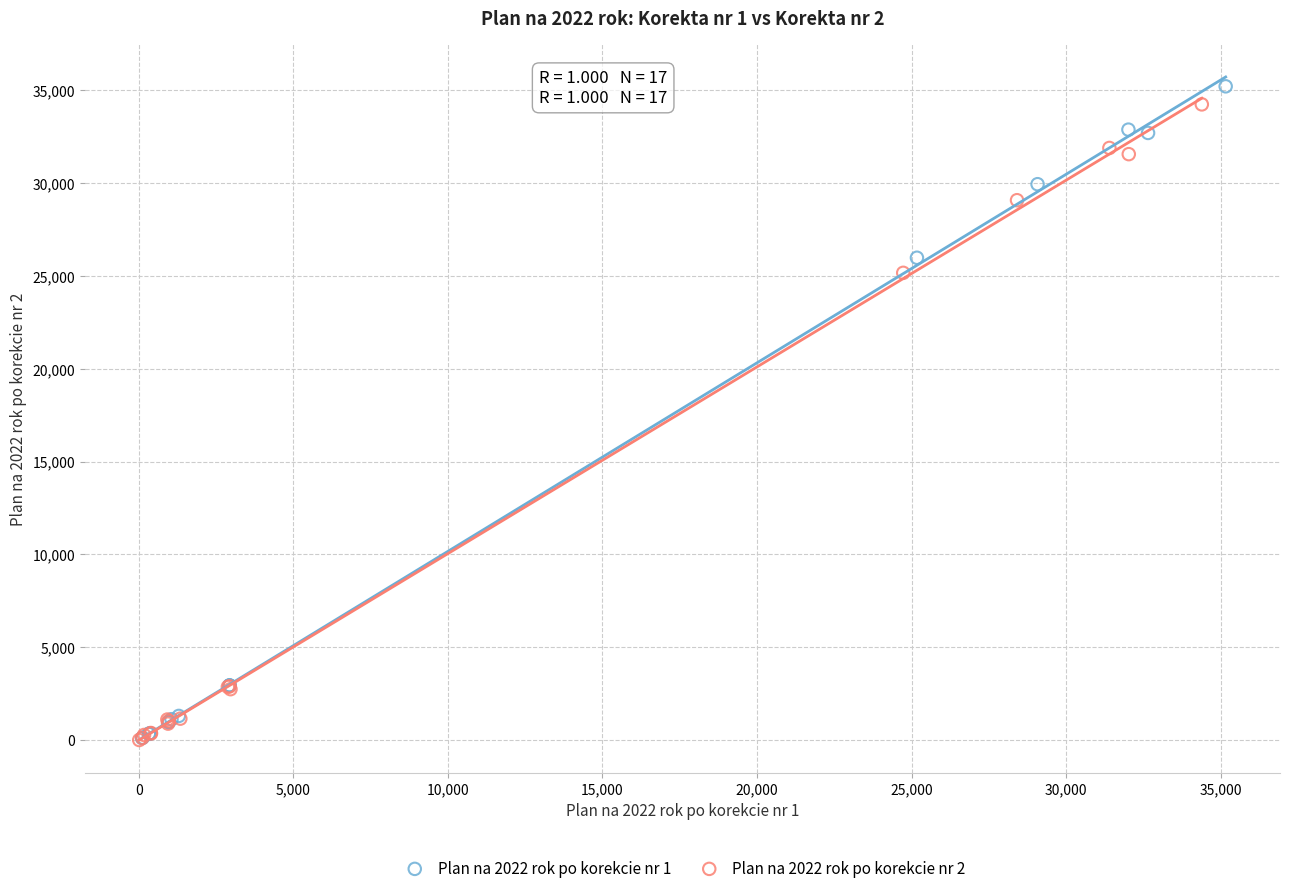

Which series contains the highest Y value?

Plan na 2022 rok po korekcie nr 1